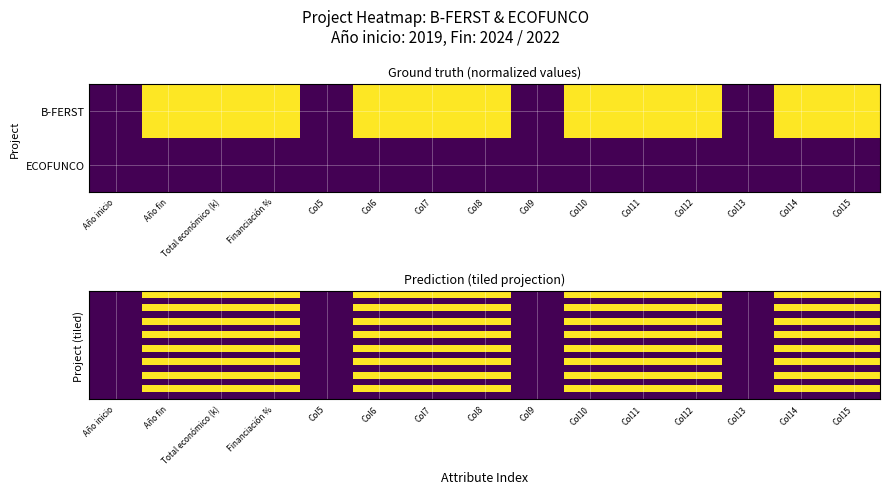

At how many categories does at least one series exceed 0?

11